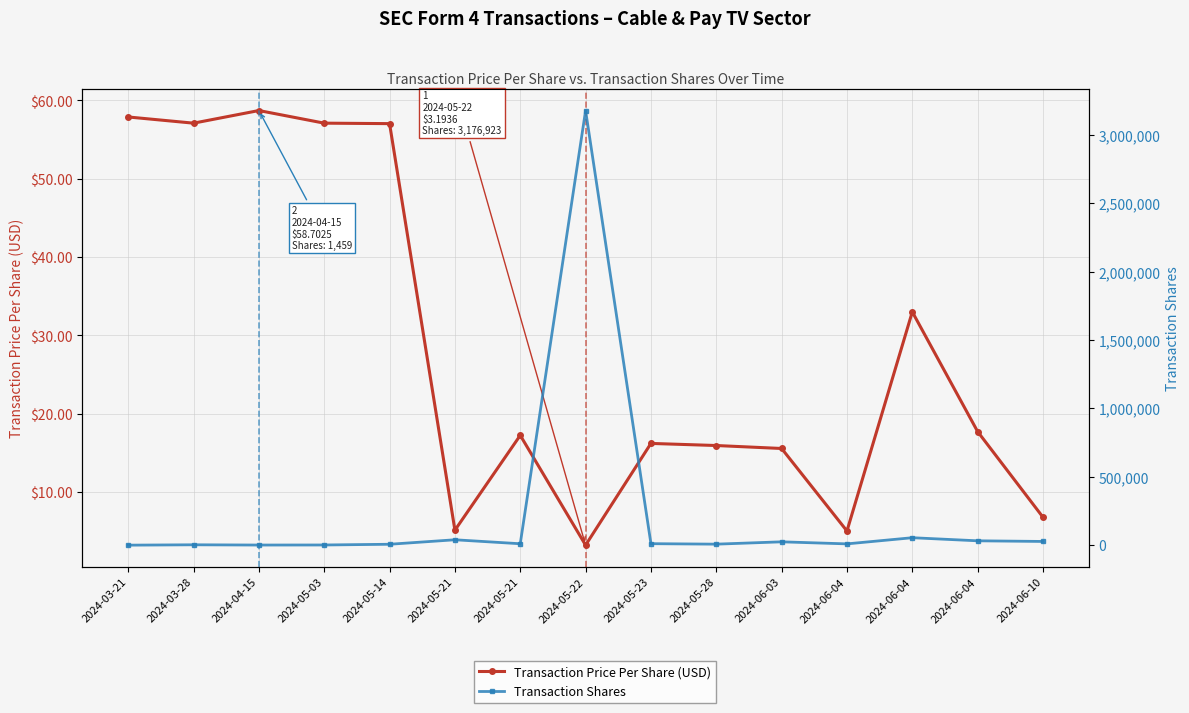

What is the difference between the maximum and minimum values in the Transaction Shares series?

3176273.0